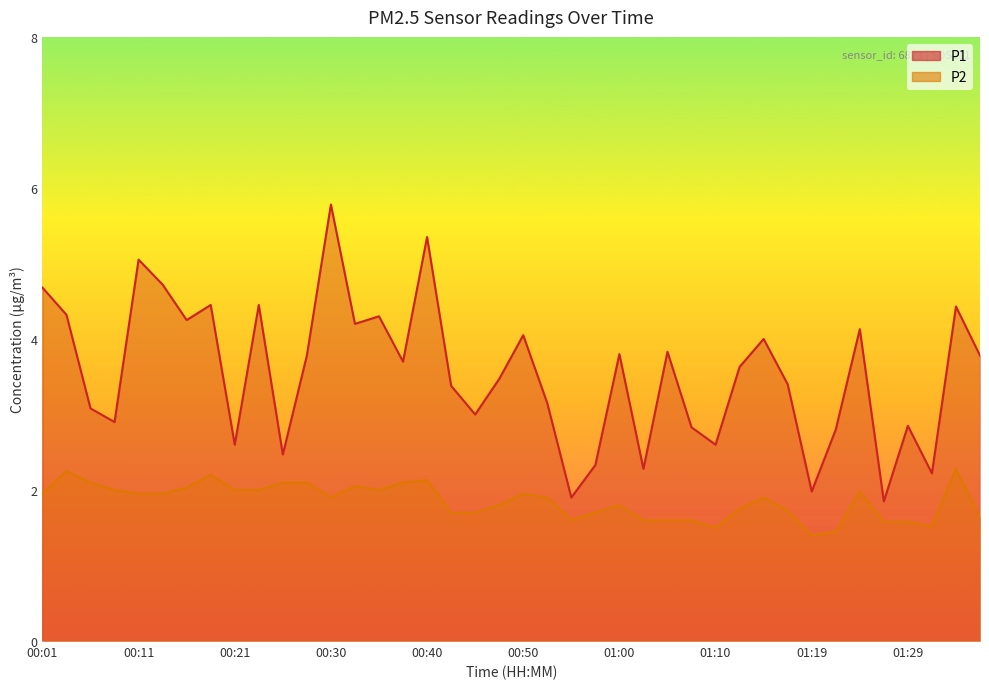

Count the number of data series in this chart.

2